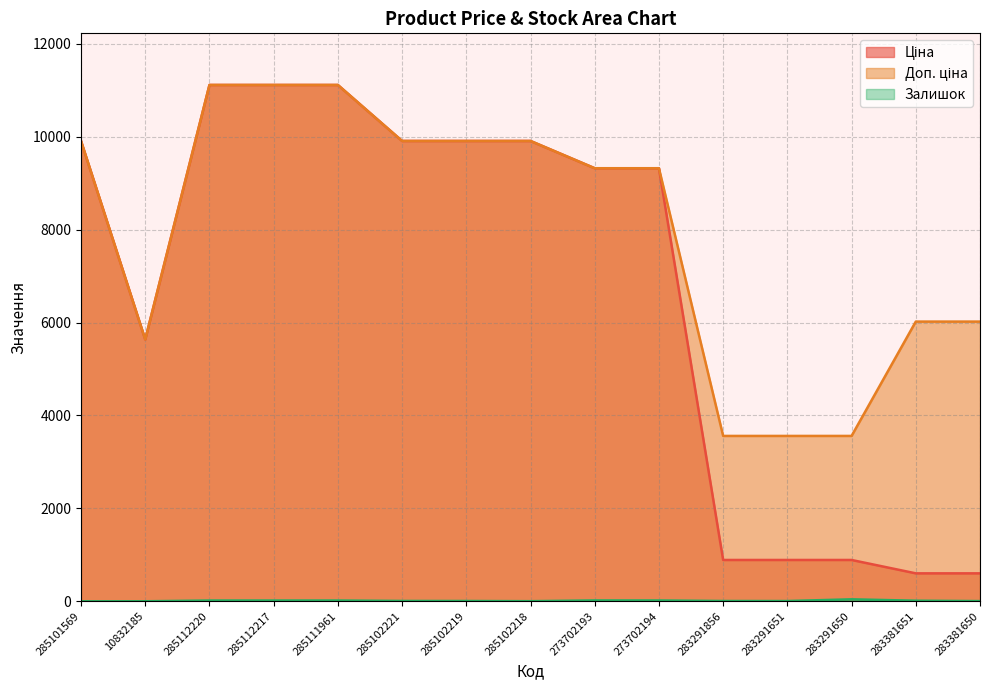

How many interior local valleys does the Залишок series have?

2